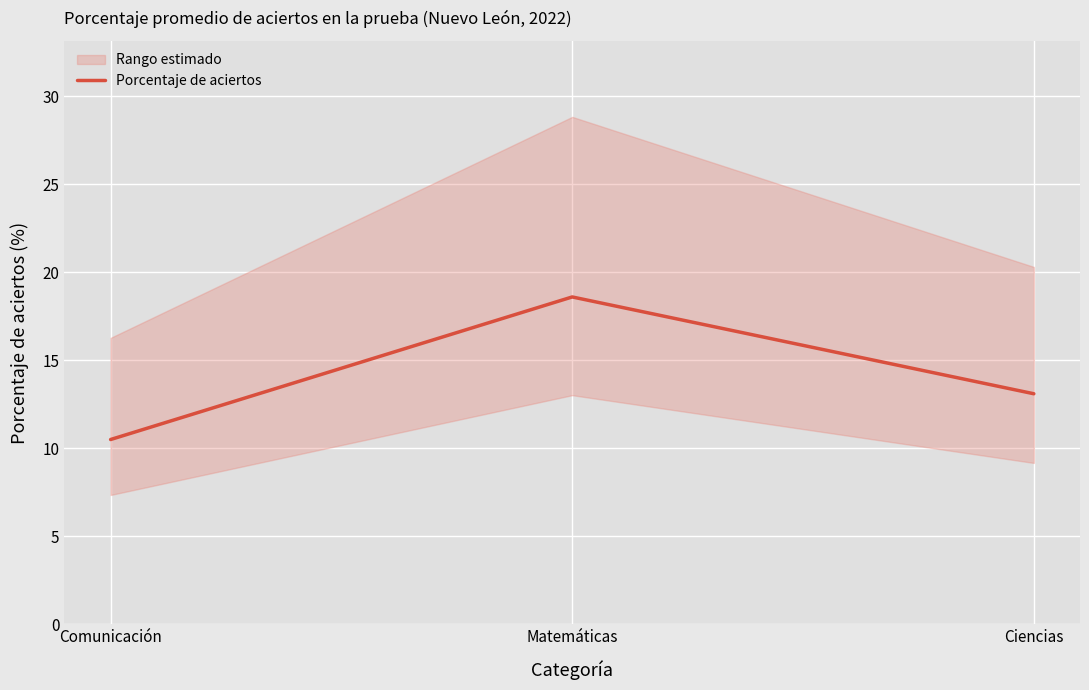

How many data points are less than 13?

1